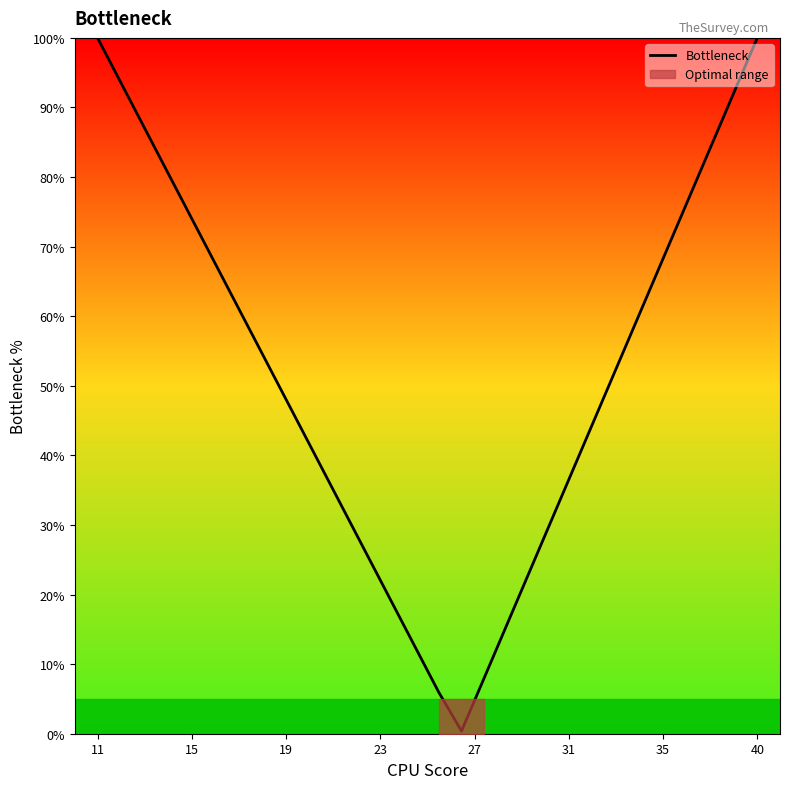

What is the highest value of the Bottleneck series?

100.0